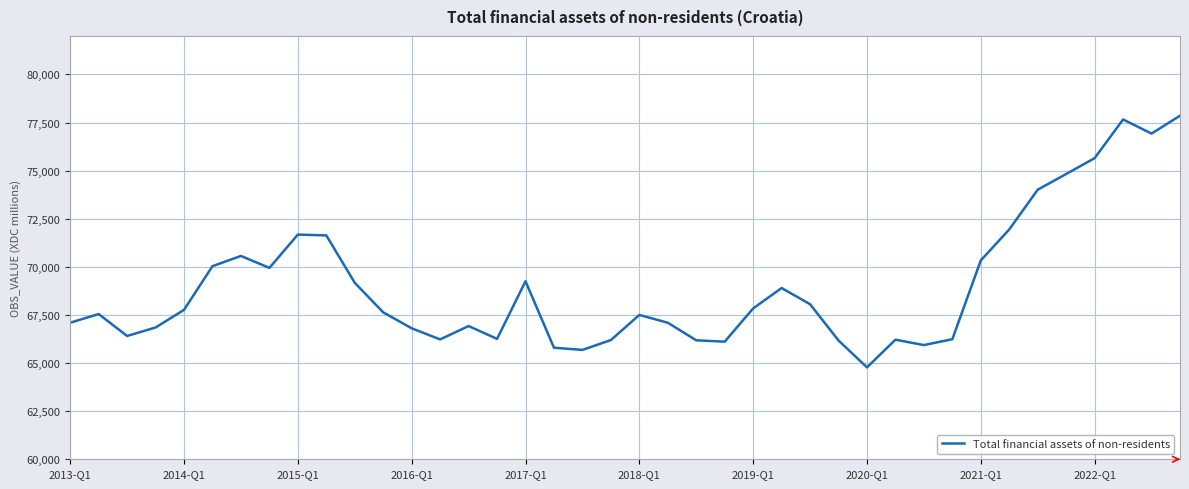

Does the chart have visible grid lines?

Yes